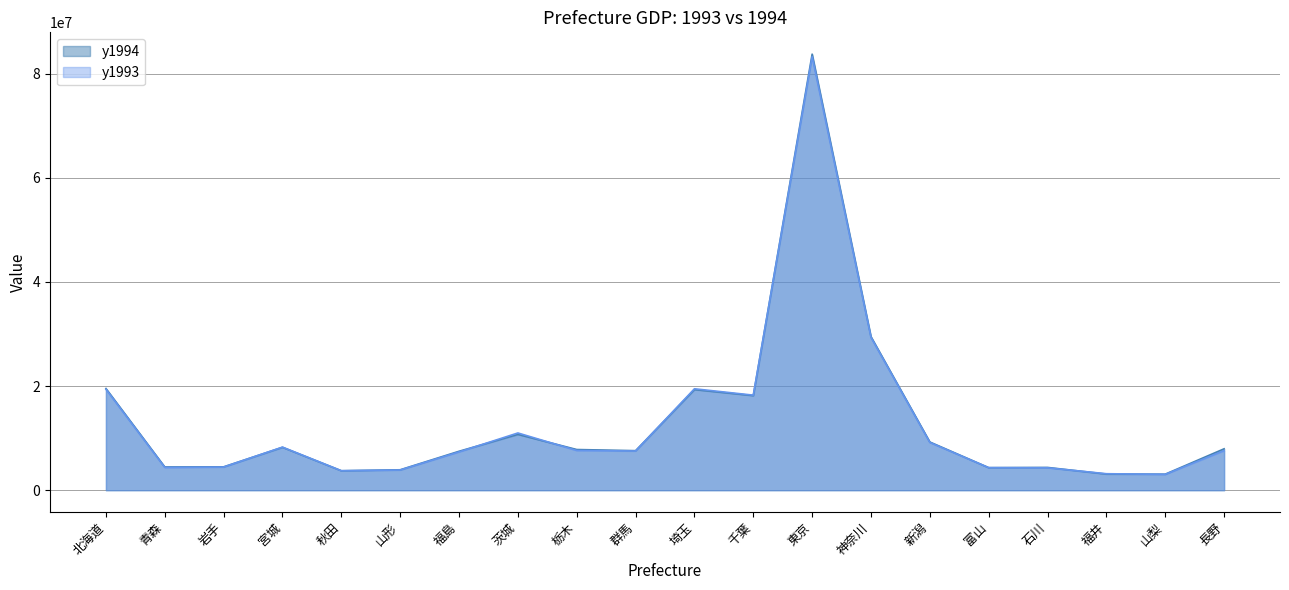

What is the sum of the y1994 values at 富山 and 北海道?

23859759.2